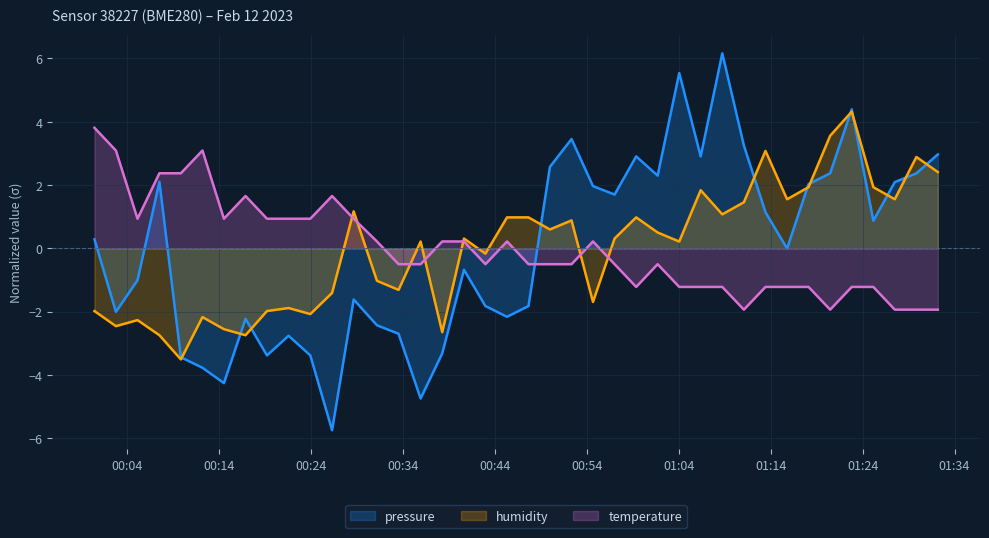

What is the minimum value for pressure?

-5.7